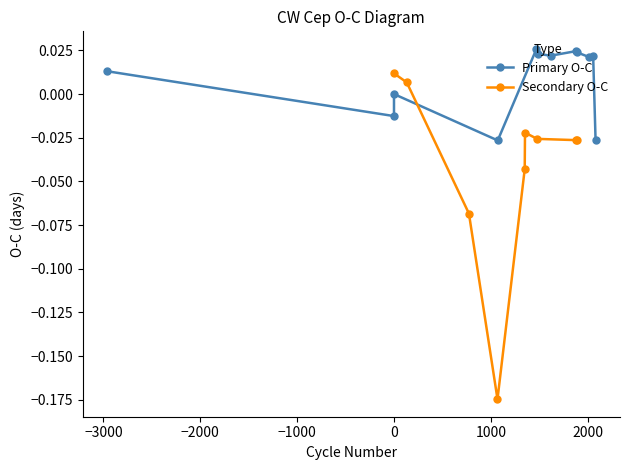

True or false: the data has more than 0 interior local peaks.

True